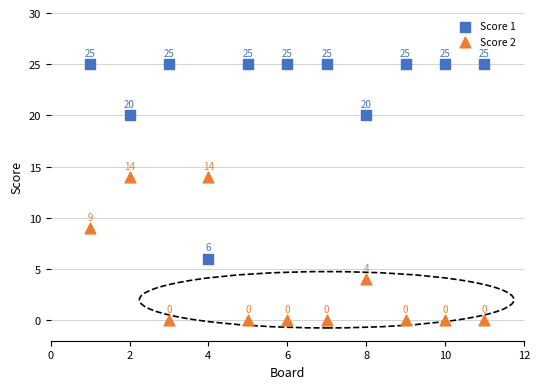

Which series contains the lowest Y value?

Score 2